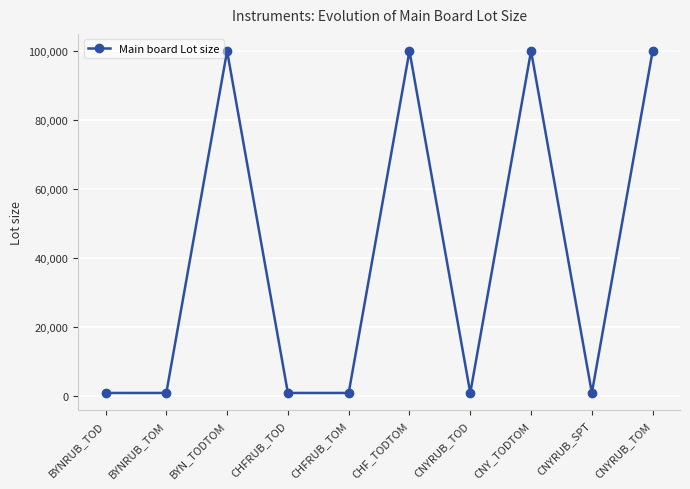

The chart shows a value of 162959 at CNY_TODTOM. True or false?

False